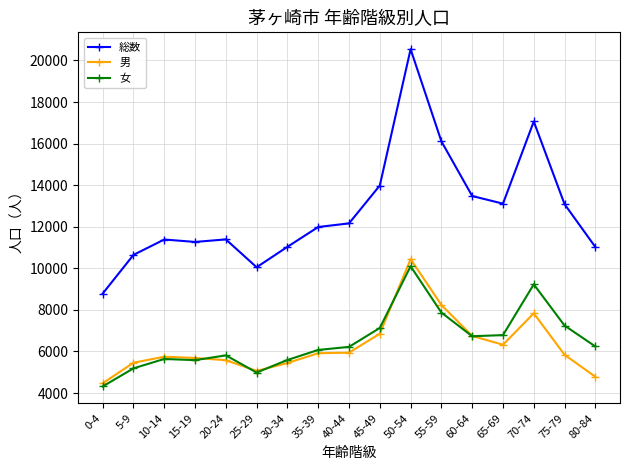

The value of 女 at 75-79 is 4914. True or false?

False